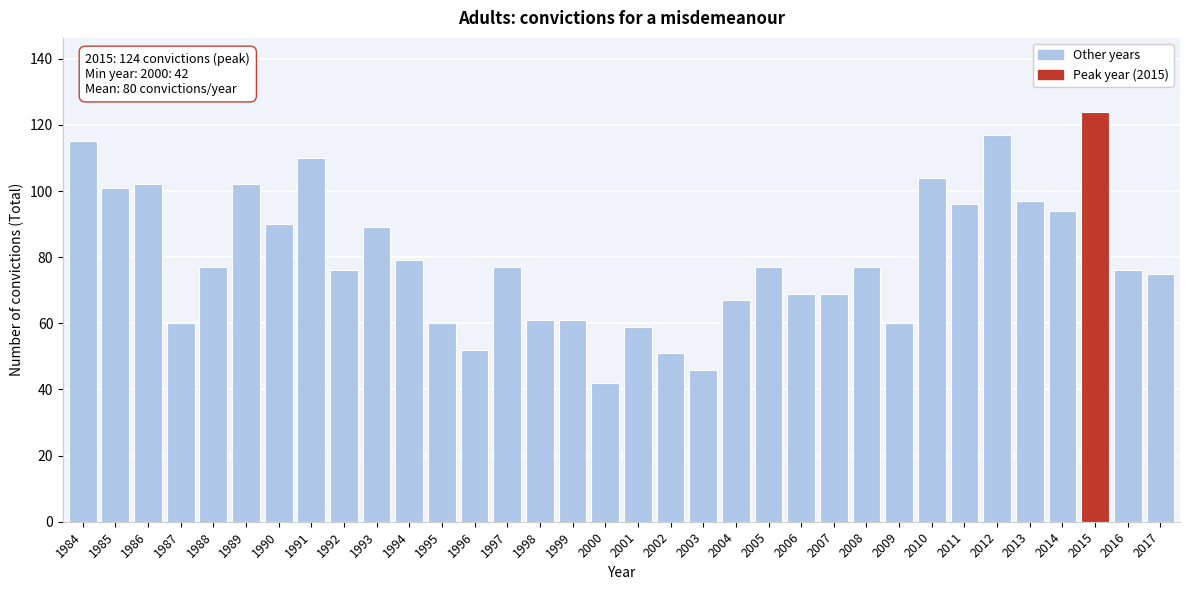

What is the maximum value shown in the chart?

124